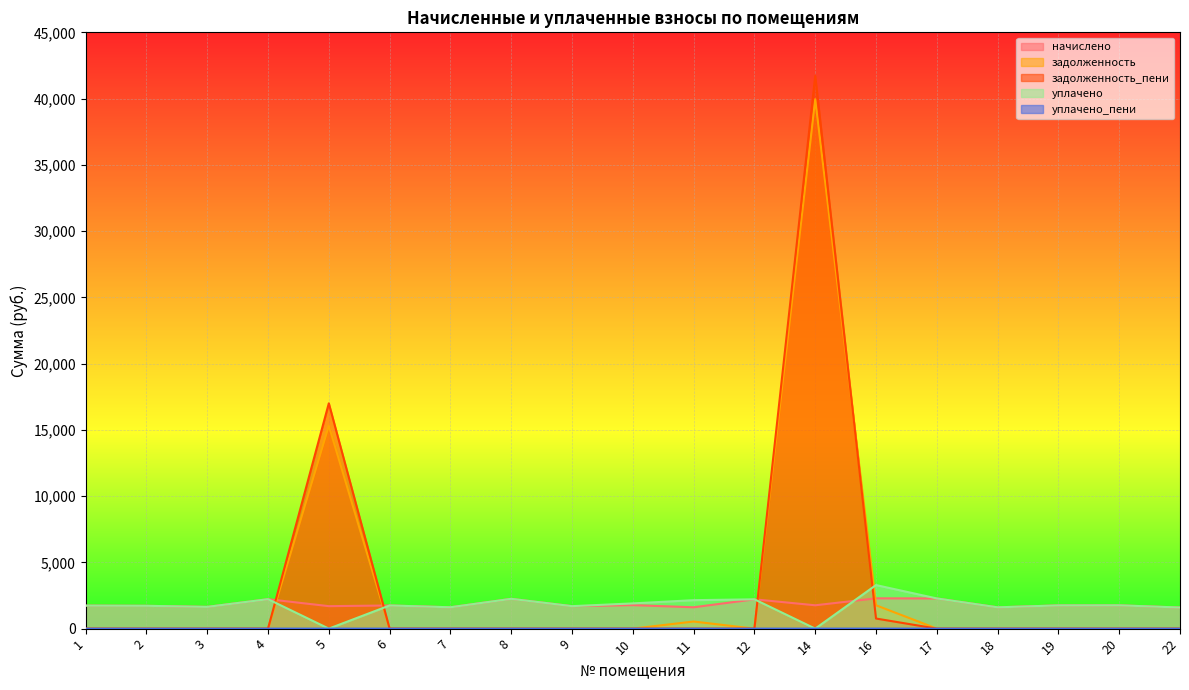

What is the difference between the maximum and second lowest values in the уплачено_пени series?

1.6